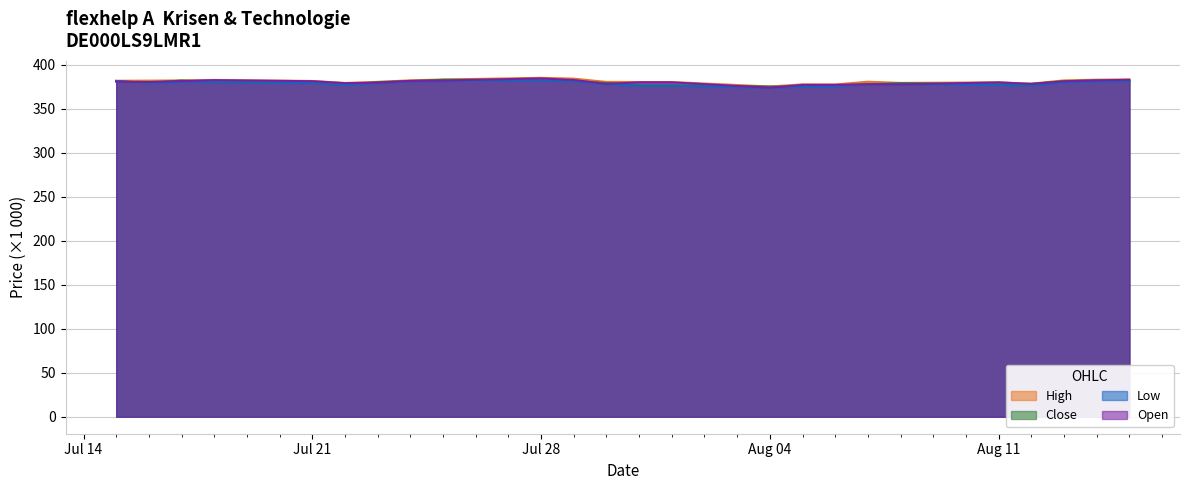

What is the difference between the Open values at 24.07.2025 and 29.07.2025?

1.0